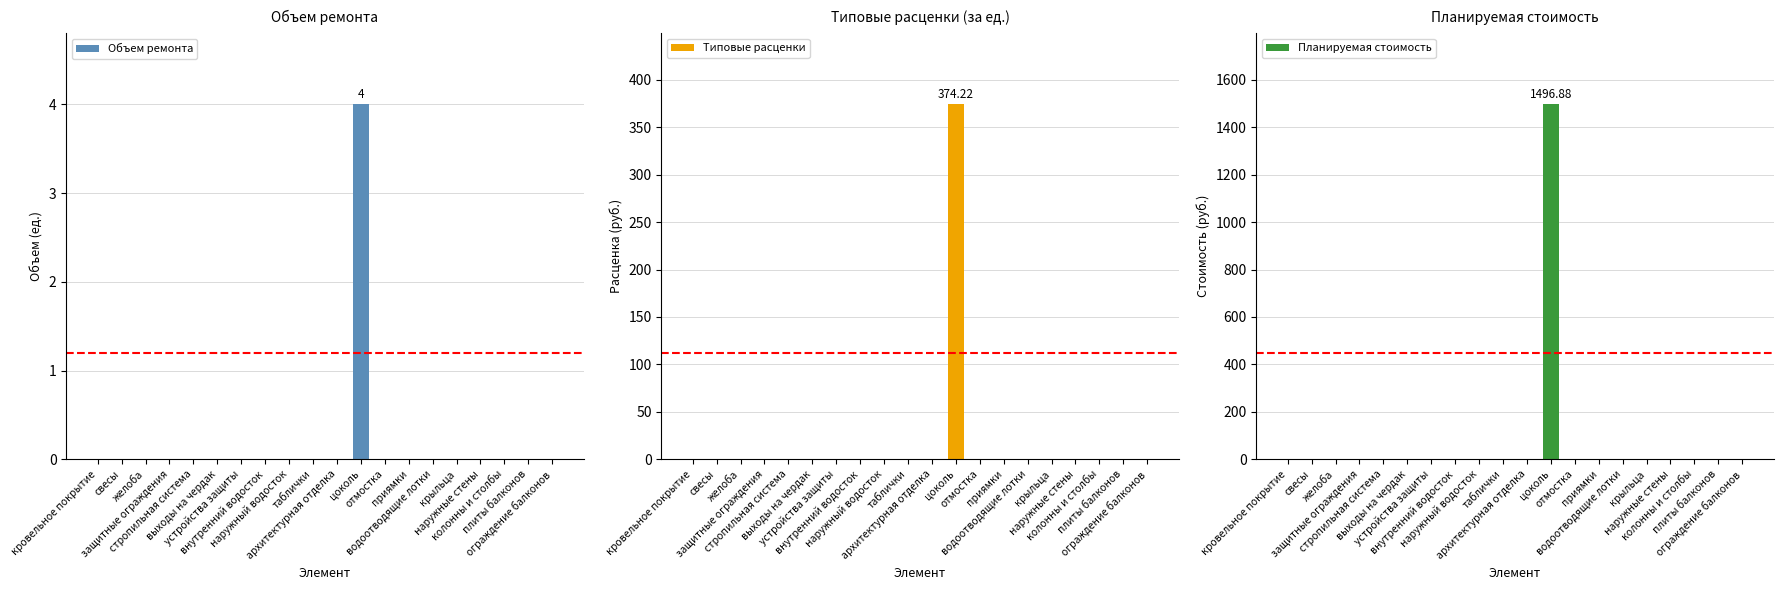

What is the label of the 2nd bar from the right?

плиты балконов